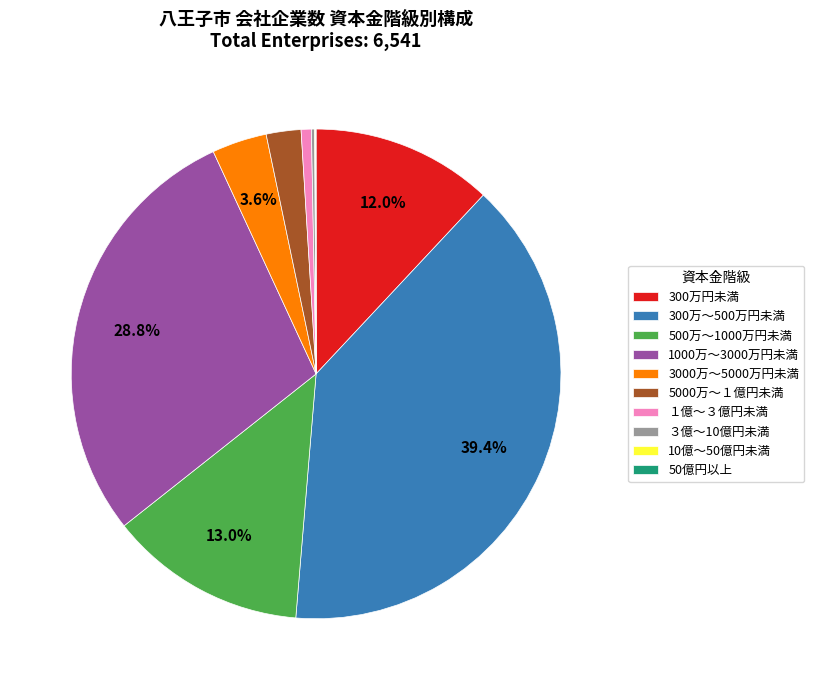

What portion of the pie excludes 3000万～5000万円未満?

96.4%